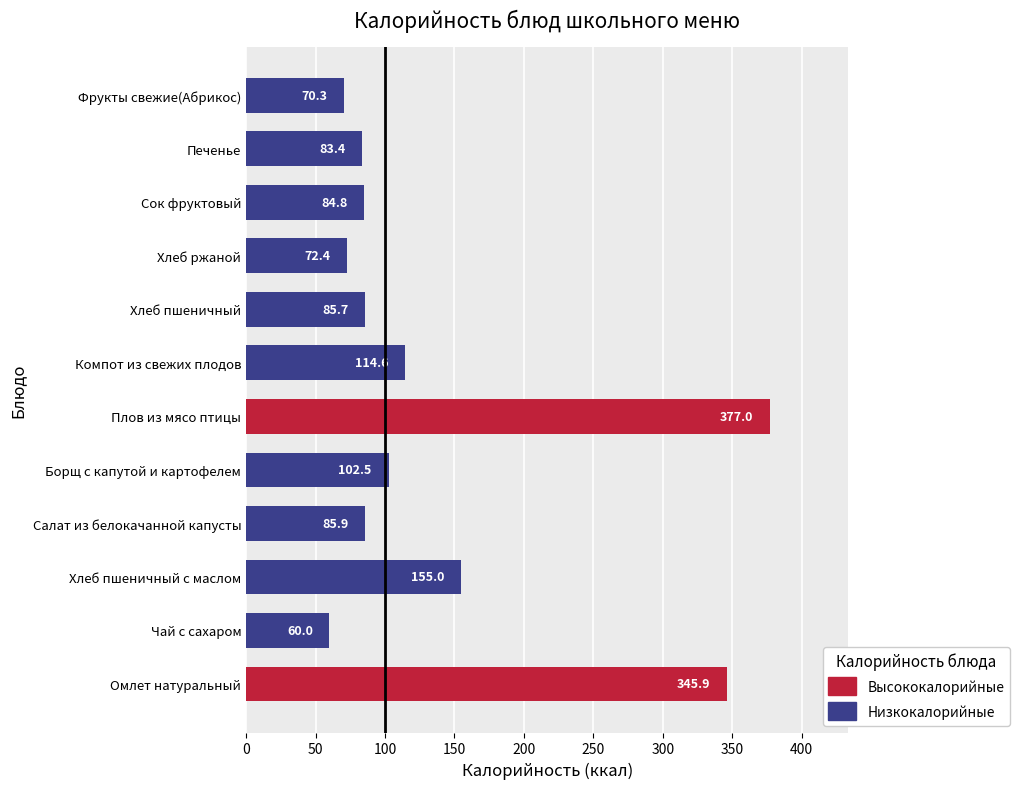

What is the difference between the second highest and minimum values?

285.9